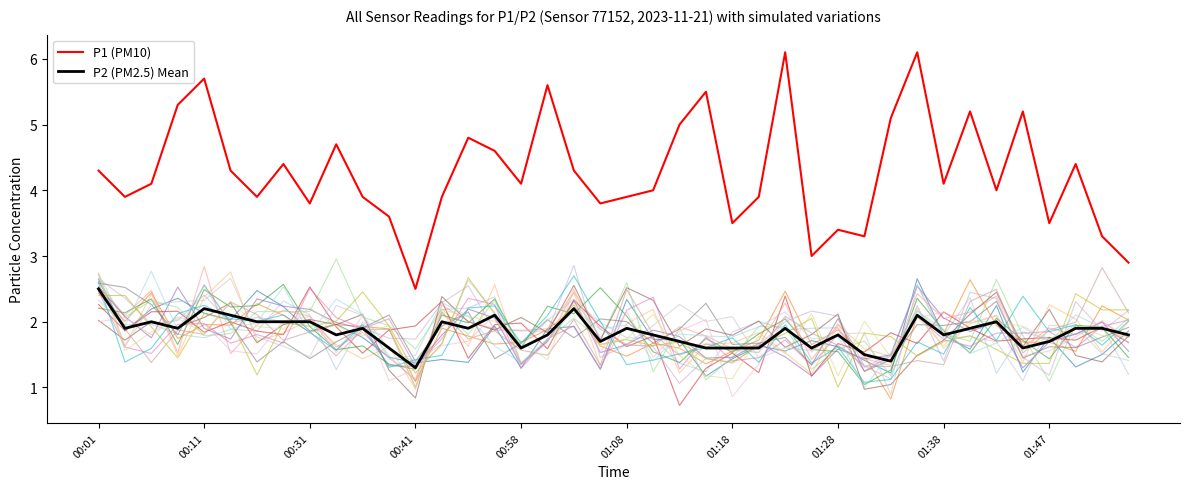

The P2 (PM2.5) Mean series shows 0.8 at 26. True or false?

False